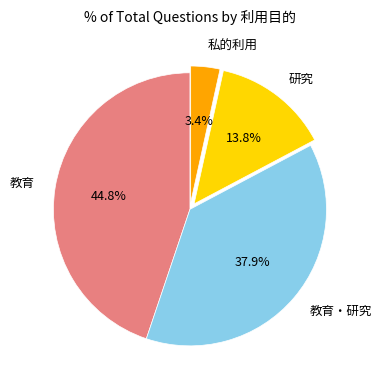

Which slice is the smallest?

私的利用